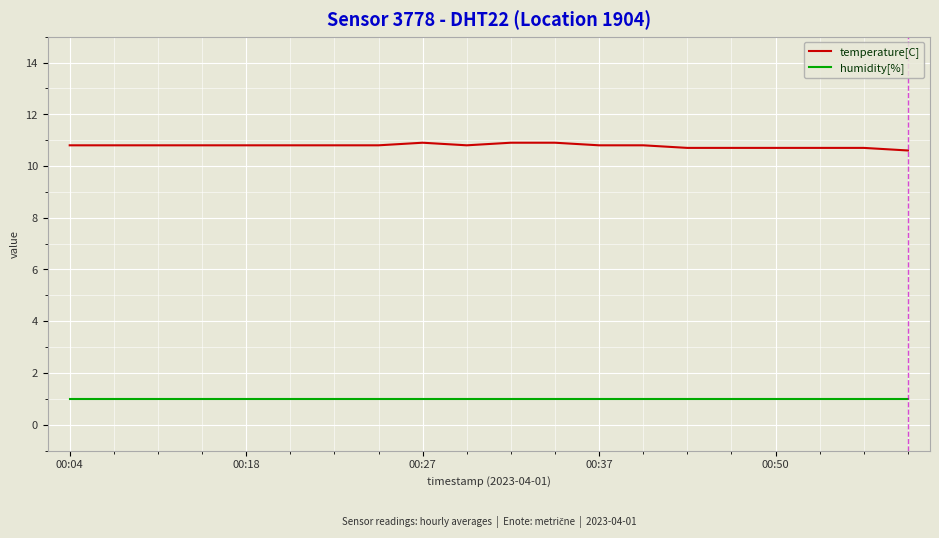

Which series has the widest spread of values?

temperature[C]